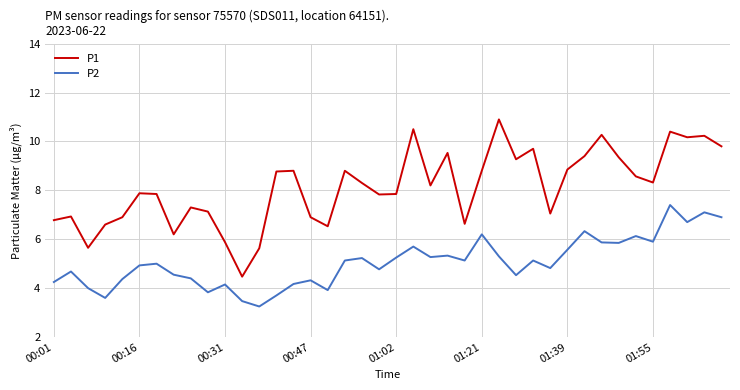

What is the average value of the P2 series?

5.1